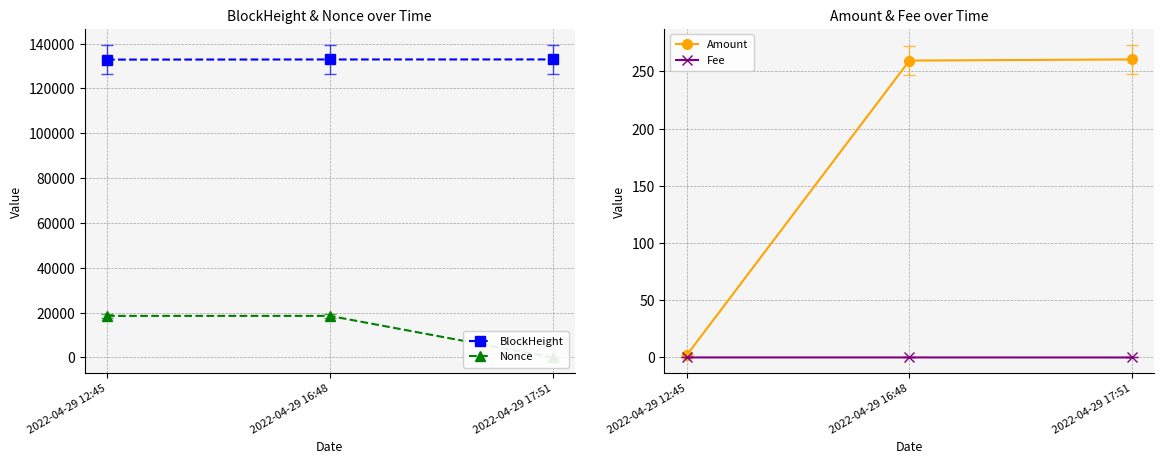

Where is Fee nearest to the value 0?

2022-04-29 17:51